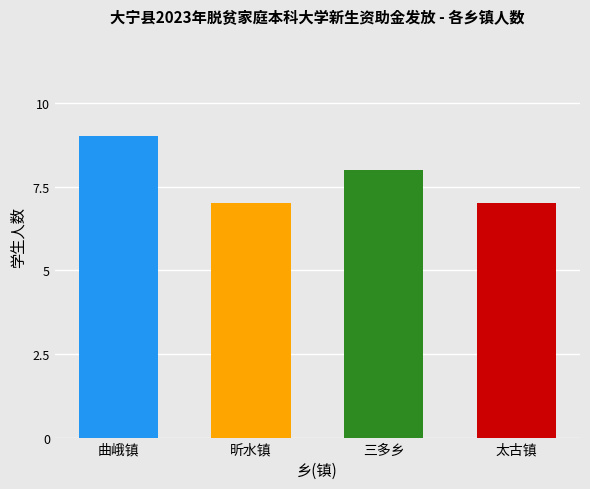

List the labels in order of value, largest first.

曲峨镇, 三多乡, 昕水镇, 太古镇